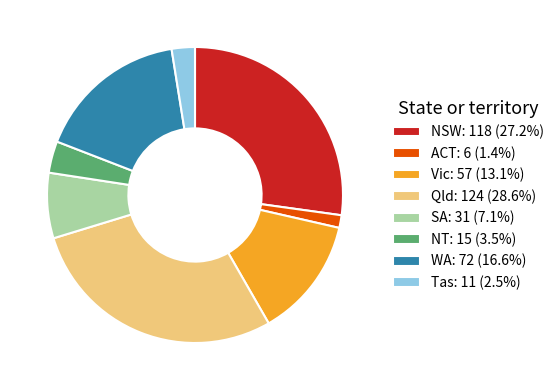

Is there any slice that represents more than half of the pie?

No